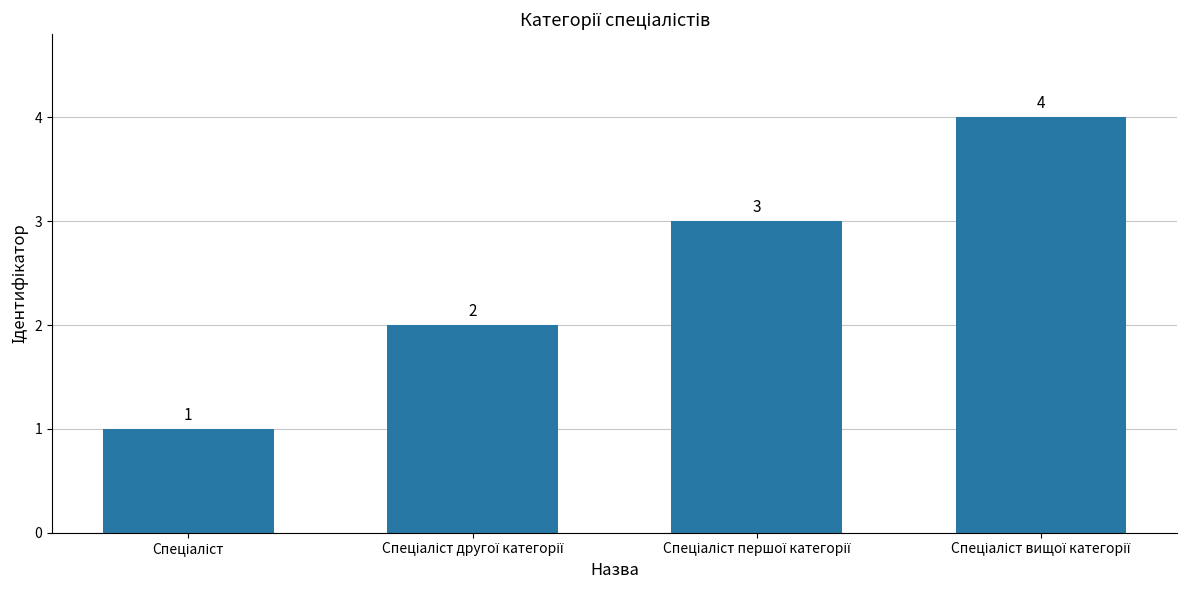

What is the maximum value shown in the chart?

4